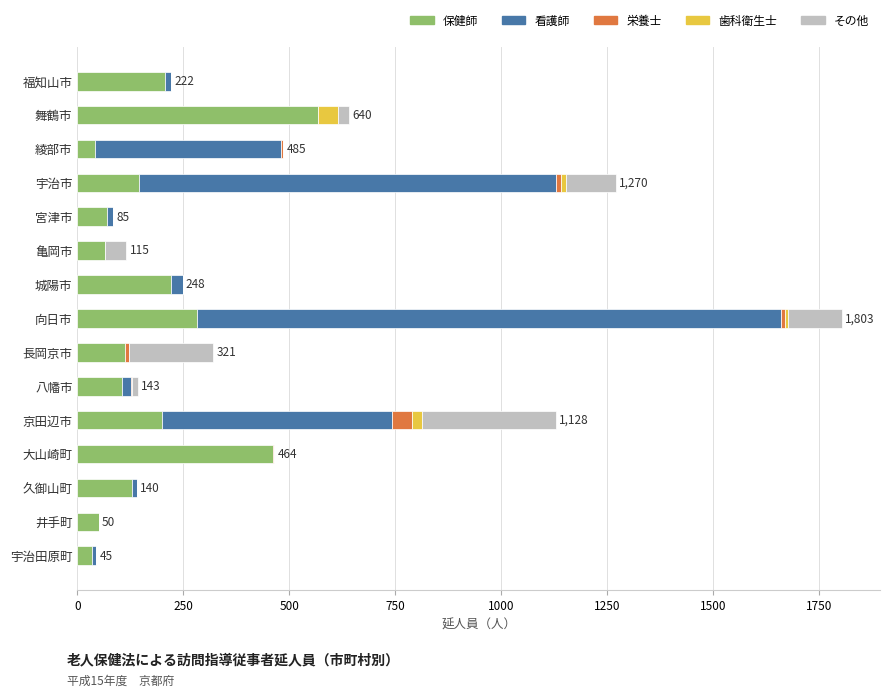

At which category is the sum across all series the highest?

向日市